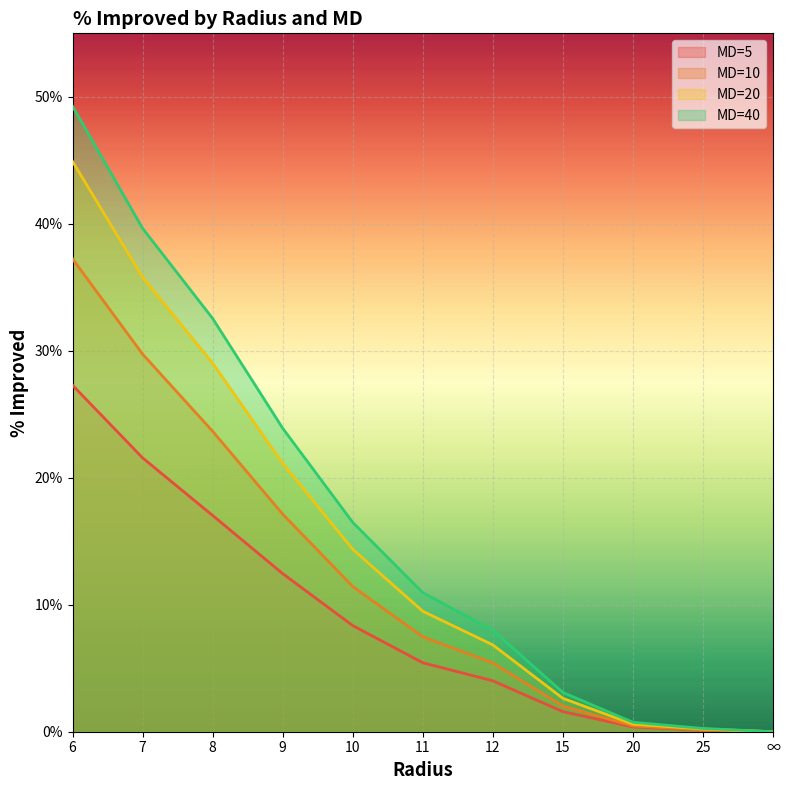

List the series in order of their peak value, highest first.

MD=40, MD=20, MD=10, MD=5